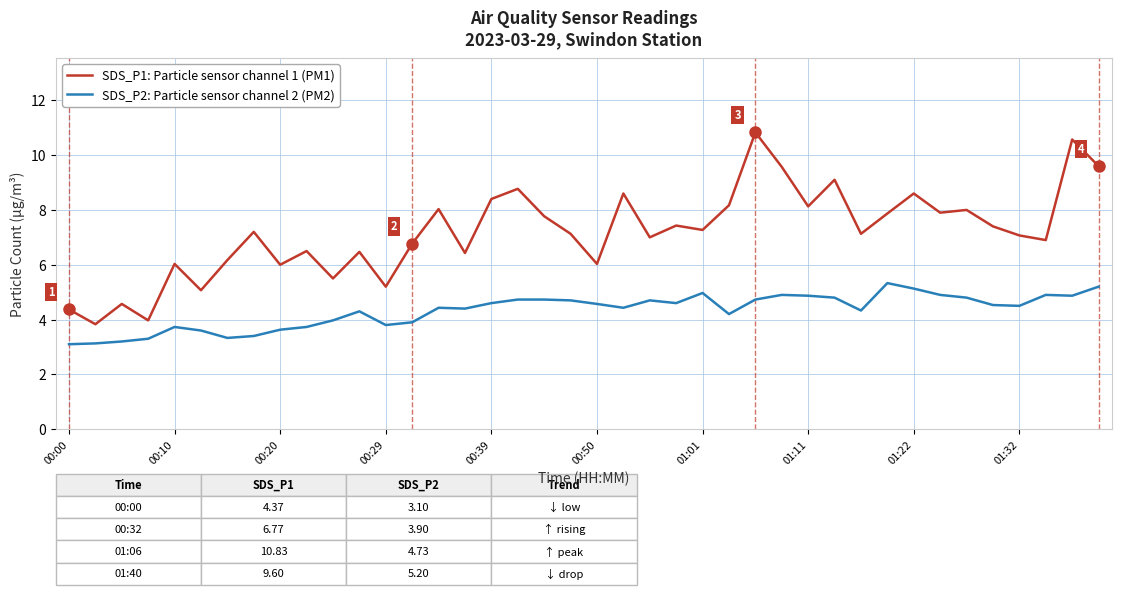

What is the greatest value displayed?

10.8